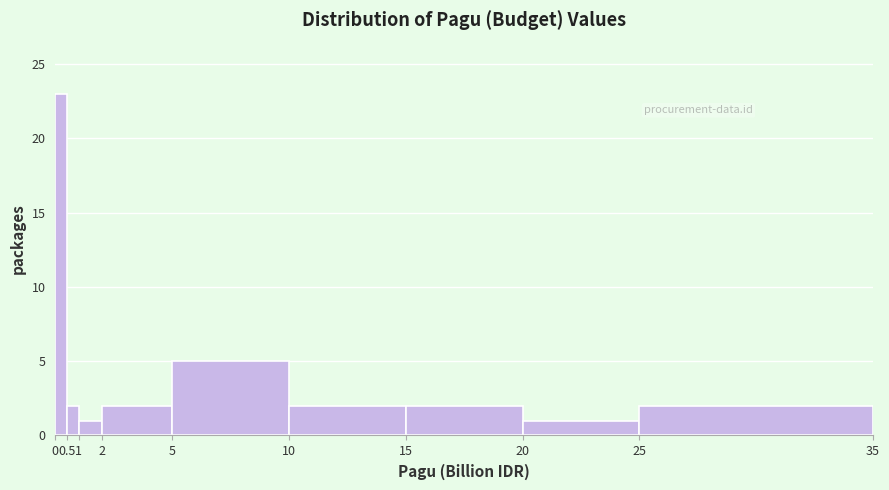

What is the height of the bar covering 1 to 2 on the x-axis? The values are not printed on the chart, so give them approximately, as read against the axis.

1